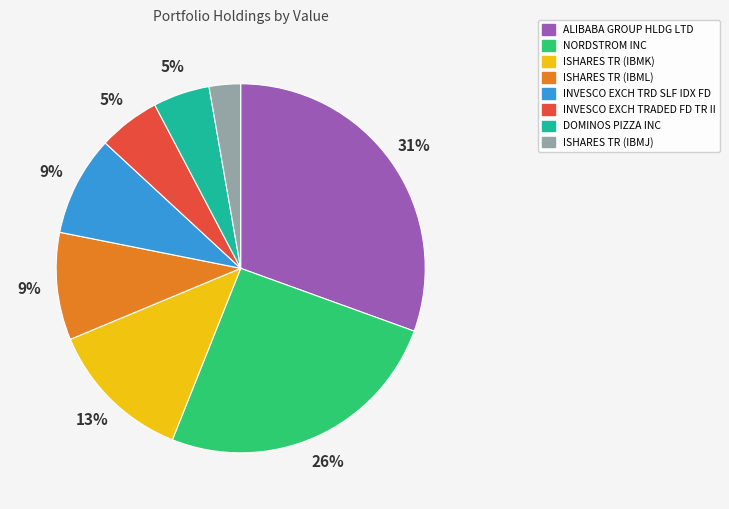

Between ISHARES TR (IBMJ) and ISHARES TR (IBMK), which is larger?

ISHARES TR (IBMK)